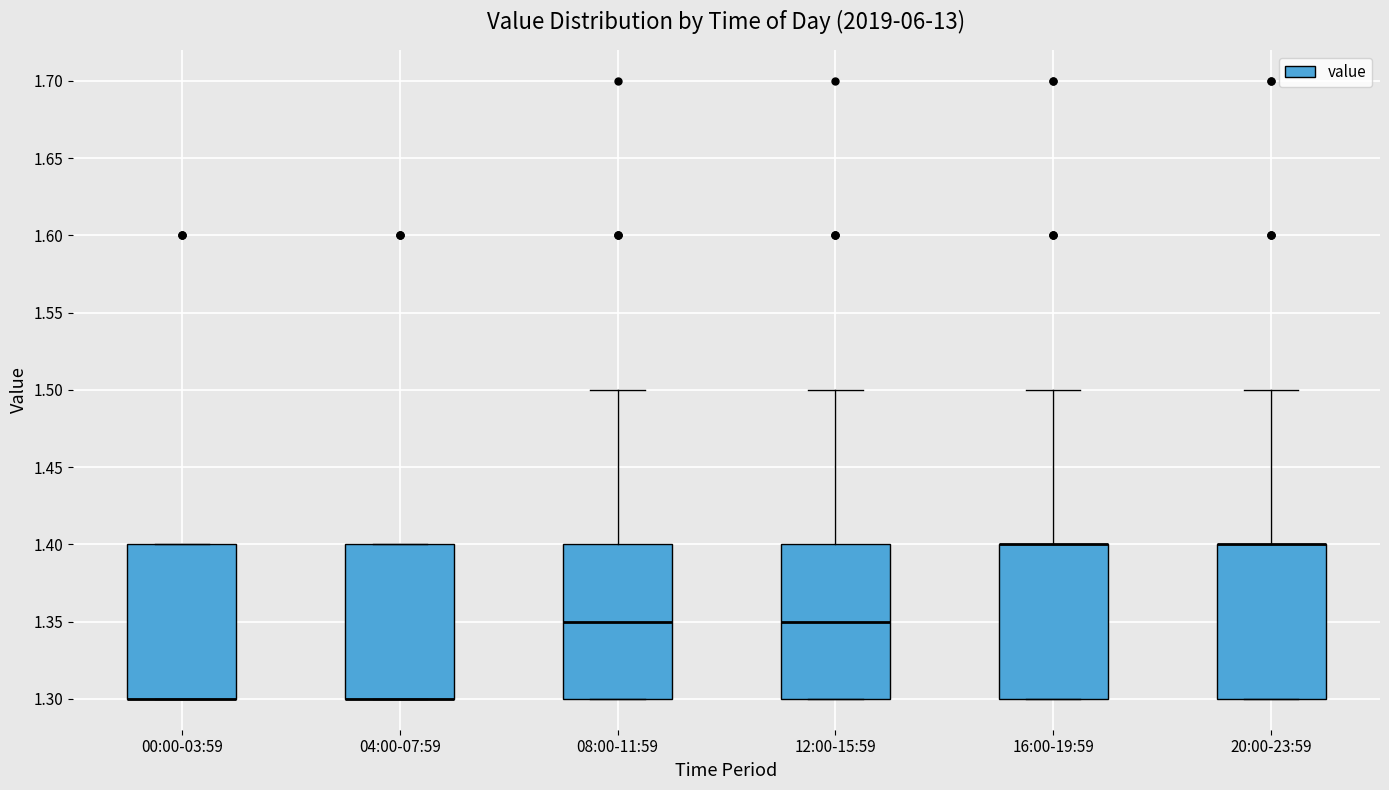

Where is the lower edge of the box for 04:00-07:59 on the y-axis? The values are not printed on the chart, so give them approximately, as read against the axis.

1.30